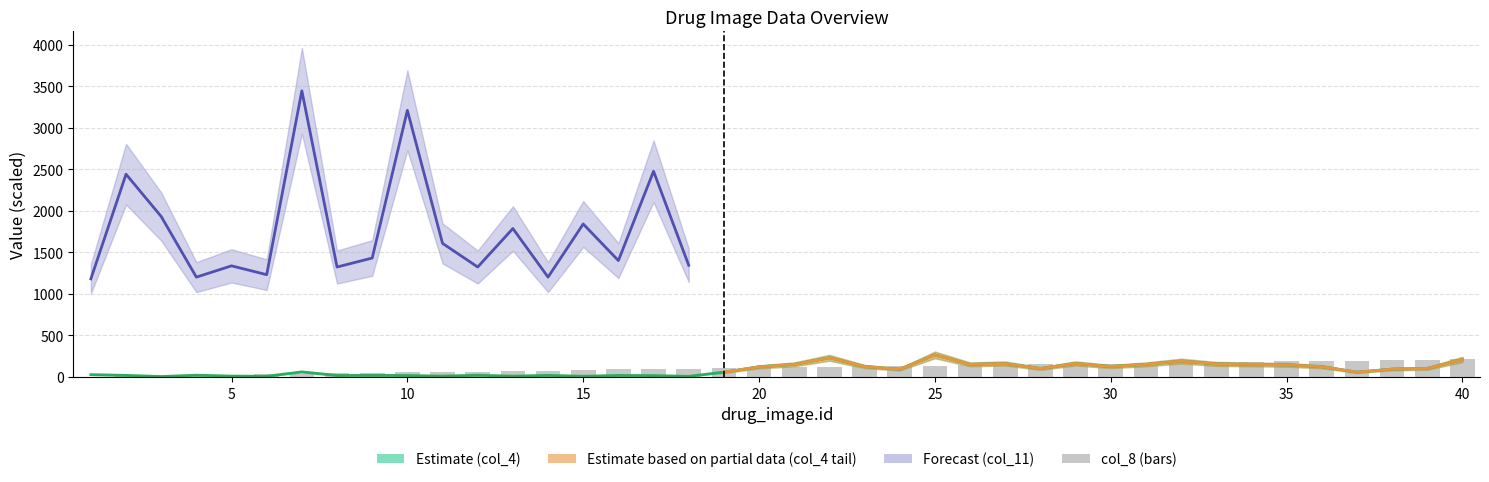

Reading left to right, list all the values displayed in this chart.

col_4: 1=28.3	2=19.5	3=5.5	4=21.6	5=11.0	6=8.7	7=61.4	8=18.2	9=19.4	10=17.7	11=10.6	12=21.3	13=10.1	14=19.5	15=8.8	16=18.8	17=16.7	18=8.3	19=58.0	20=122.1	21=152.1	22=231.1	23=126.0	24=93.1	25=266.1	26=152.0	27=162.2	28=102.1	29=163.2	30=126.0	31=152.0	32=191.6	33=157.4	34=151.9	35=146.2	36=124.4	37=58.1	38=94.8	39=103.1	40=211.2
col_8: 1=5.1	2=10.1	3=15.2	4=20.3	5=25.3	6=35.5	7=40.5	8=45.6	9=50.7	10=55.7	11=60.8	12=65.9	13=71.0	14=76.0	15=81.1	16=91.2	17=96.3	18=101.4	19=106.4	20=111.5	21=116.6	22=121.6	23=126.7	24=131.8	25=136.8	26=141.9	27=147.0	28=152.0	29=157.1	30=162.2	31=167.2	32=172.3	33=177.4	34=182.5	35=187.5	36=192.6	37=197.7	38=202.7	39=207.8	40=212.9